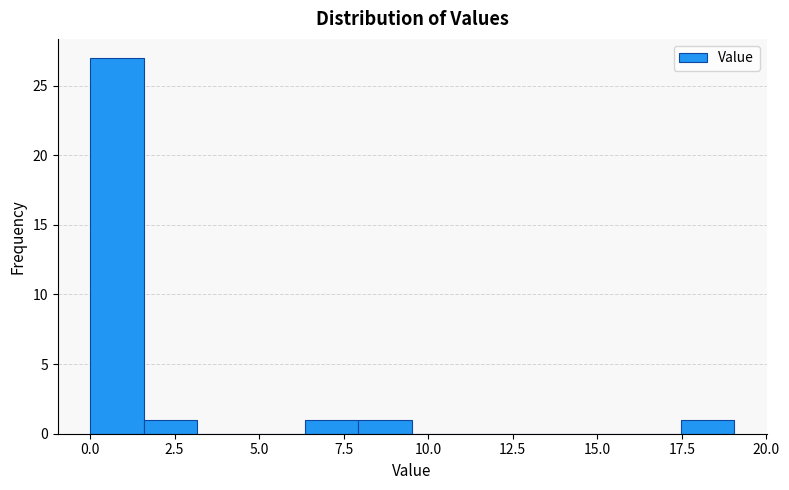

Around what value on the x-axis is the tallest bar? Give the approximate position of its centre, as read against the axis.

1.0